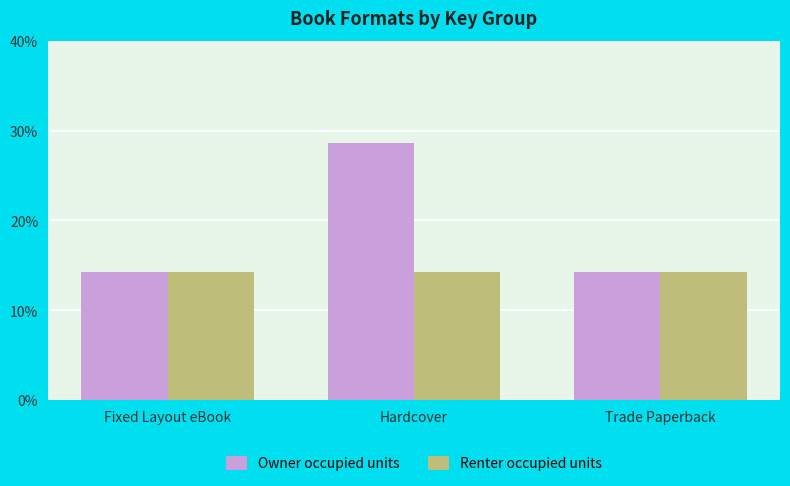

Does the chart contain stacked bars?

No